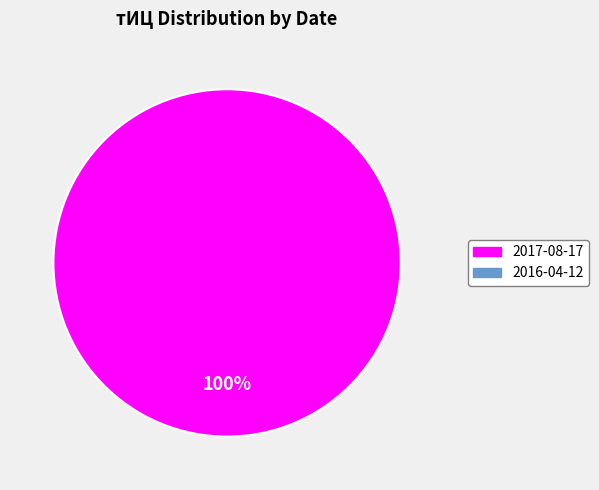

Is there a majority slice in this chart?

Yes